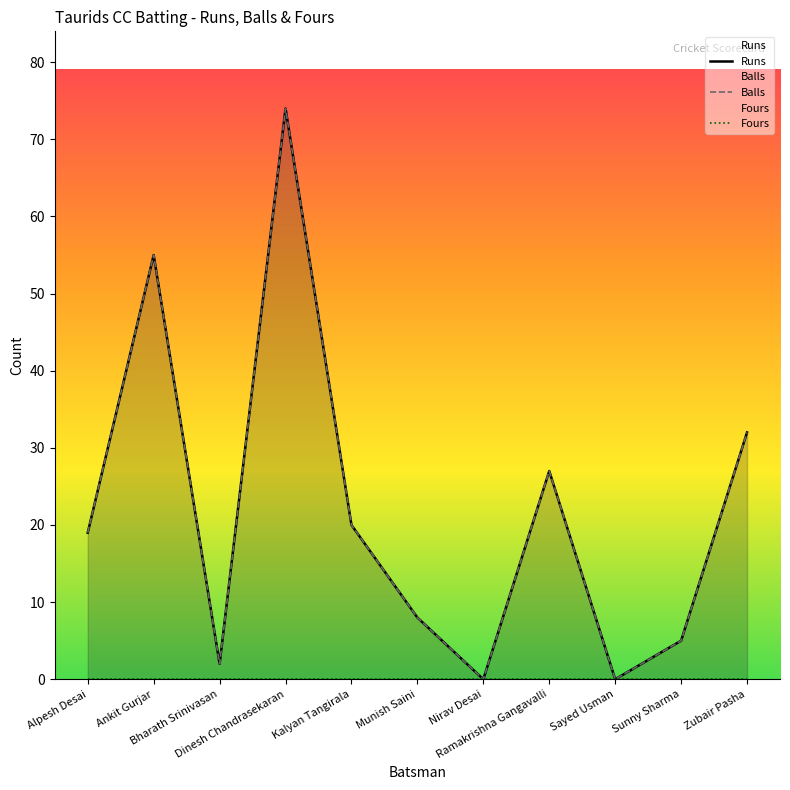

What is the total value across all series at Ramakrishna Gangavalli?

54